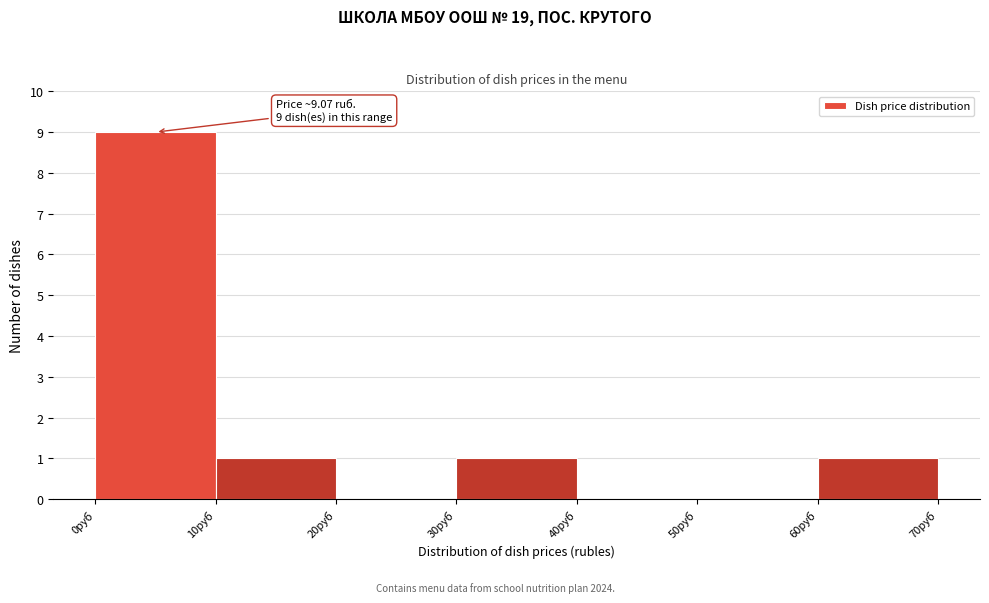

Which range on the x-axis has the tallest bar?

0 to 10